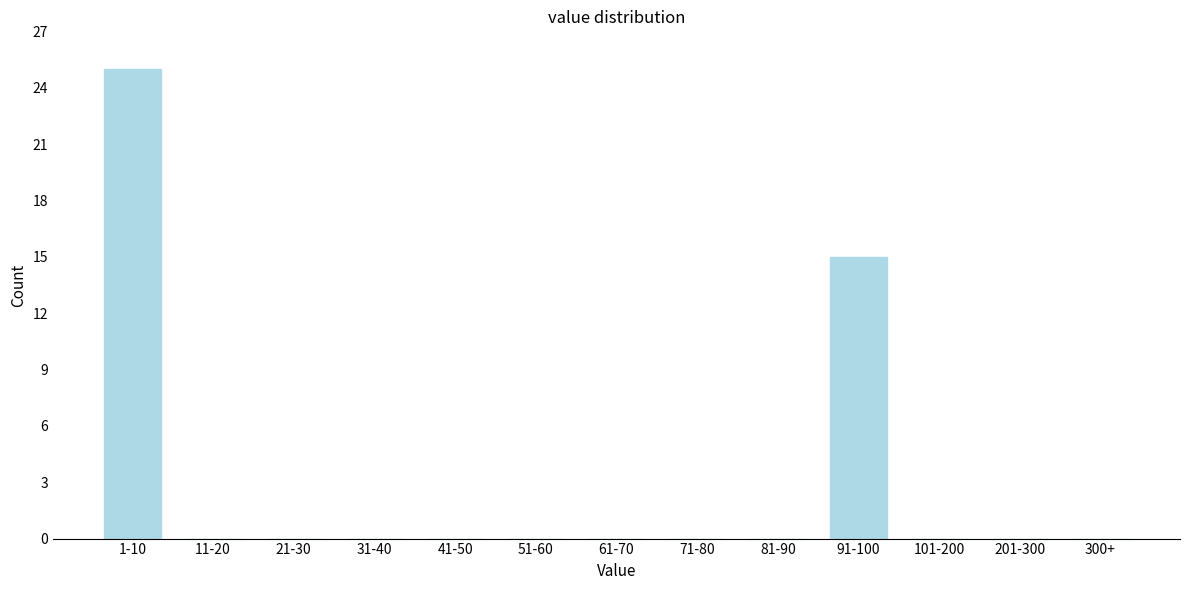

Reading right to left, transcribe all the data shown in this chart.

300+=0	201-300=0	101-200=0	91-100=15	81-90=0	71-80=0	61-70=0	51-60=0	41-50=0	31-40=0	21-30=0	11-20=0	1-10=25